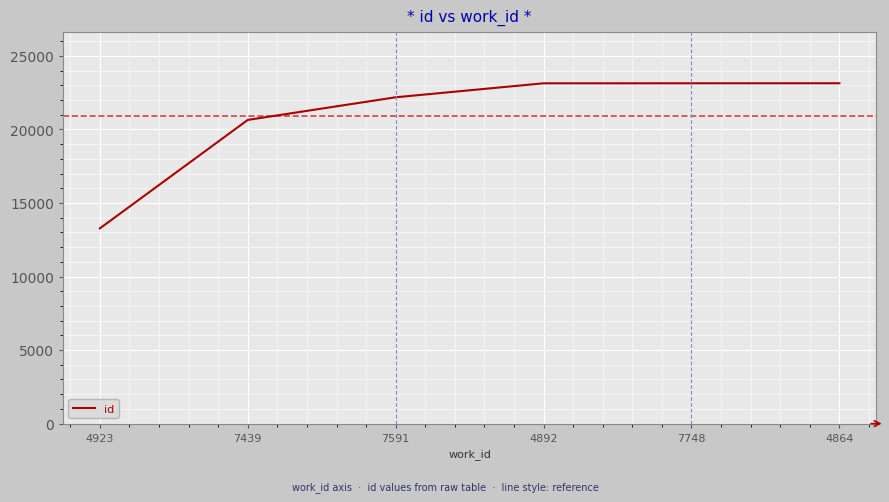

What position from the left is 7439?

2